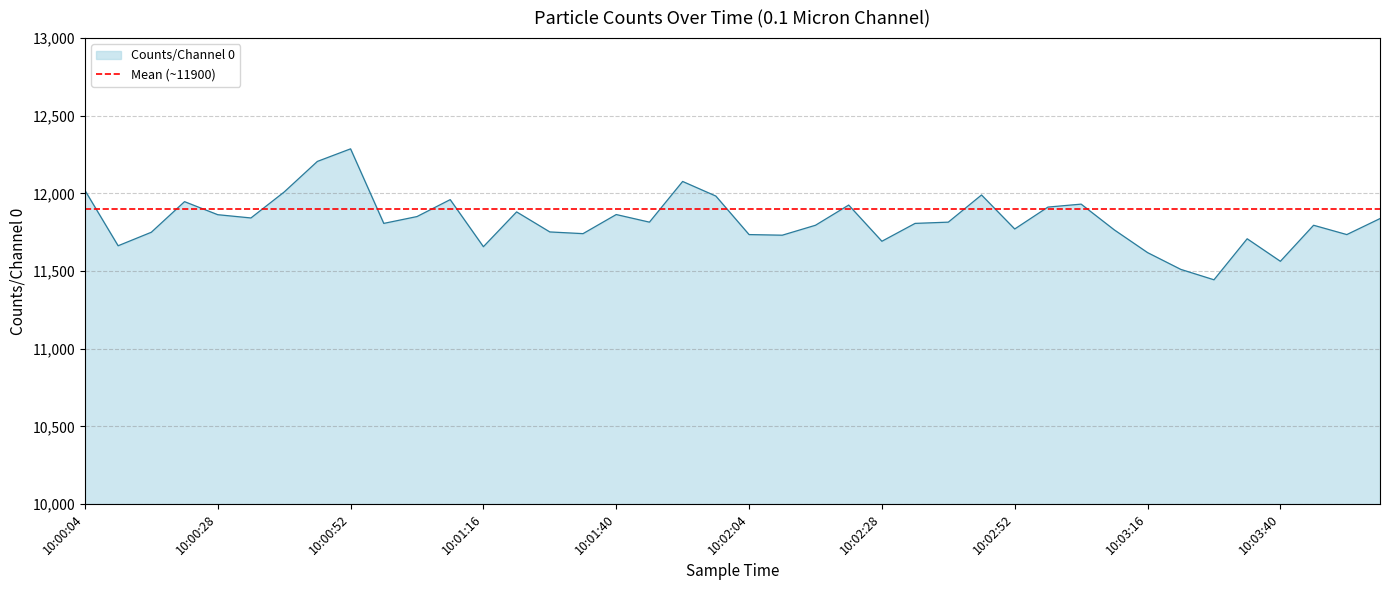

The value at 10:01:22 is 11881. True or false?

True